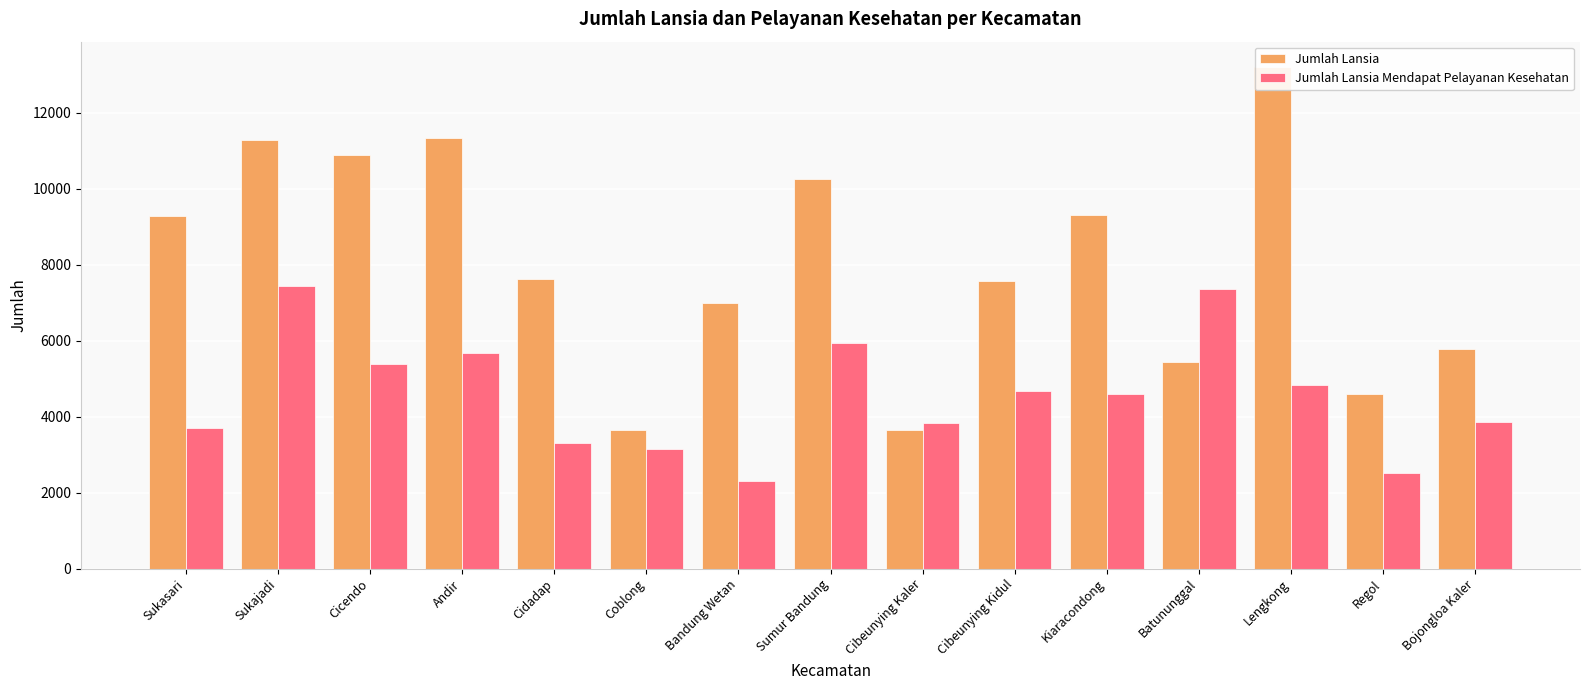

Is the value of Jumlah Lansia Mendapat Pelayanan Kesehatan at Sumur Bandung greater than the value of Jumlah Lansia at Cibeunying Kaler?

Yes